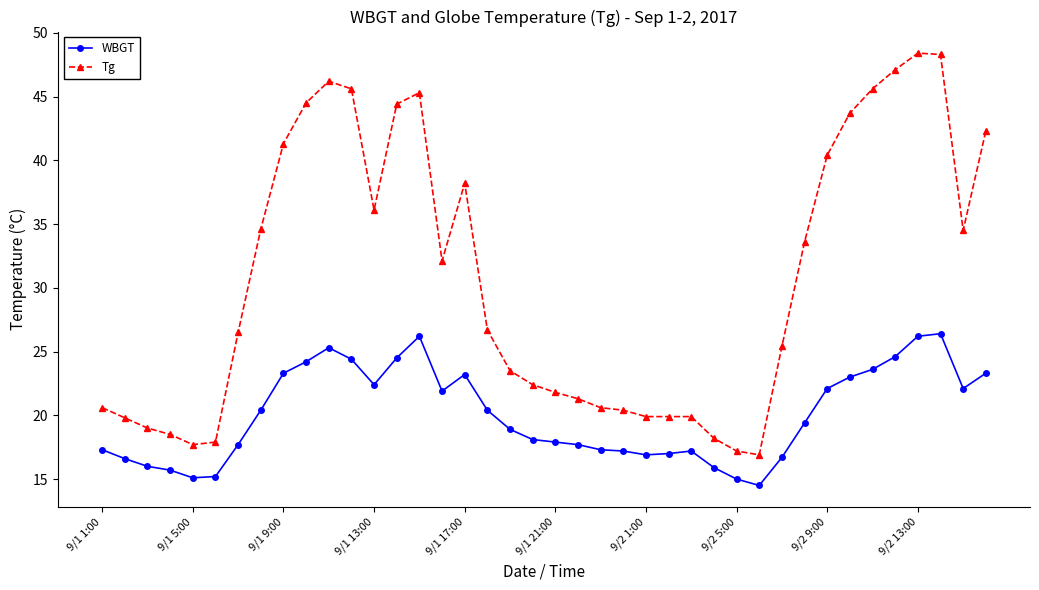

True or false: Tg and WBGT intersect in this chart.

False